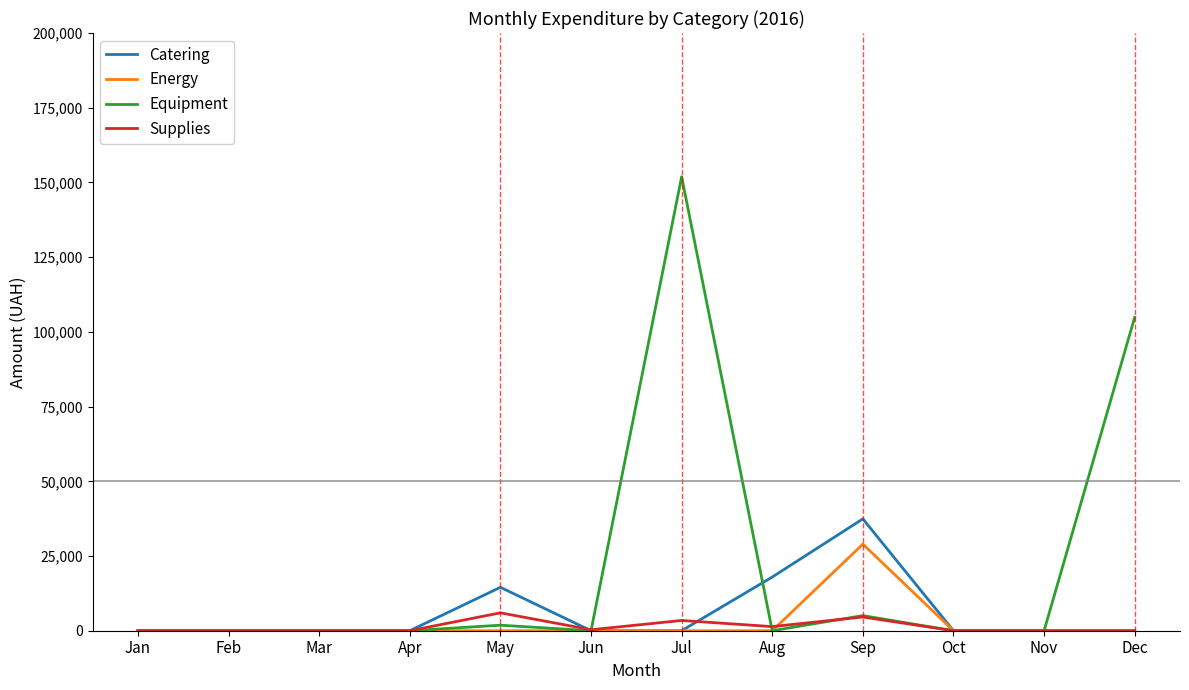

At which label does Equipment reach its peak?

Jul